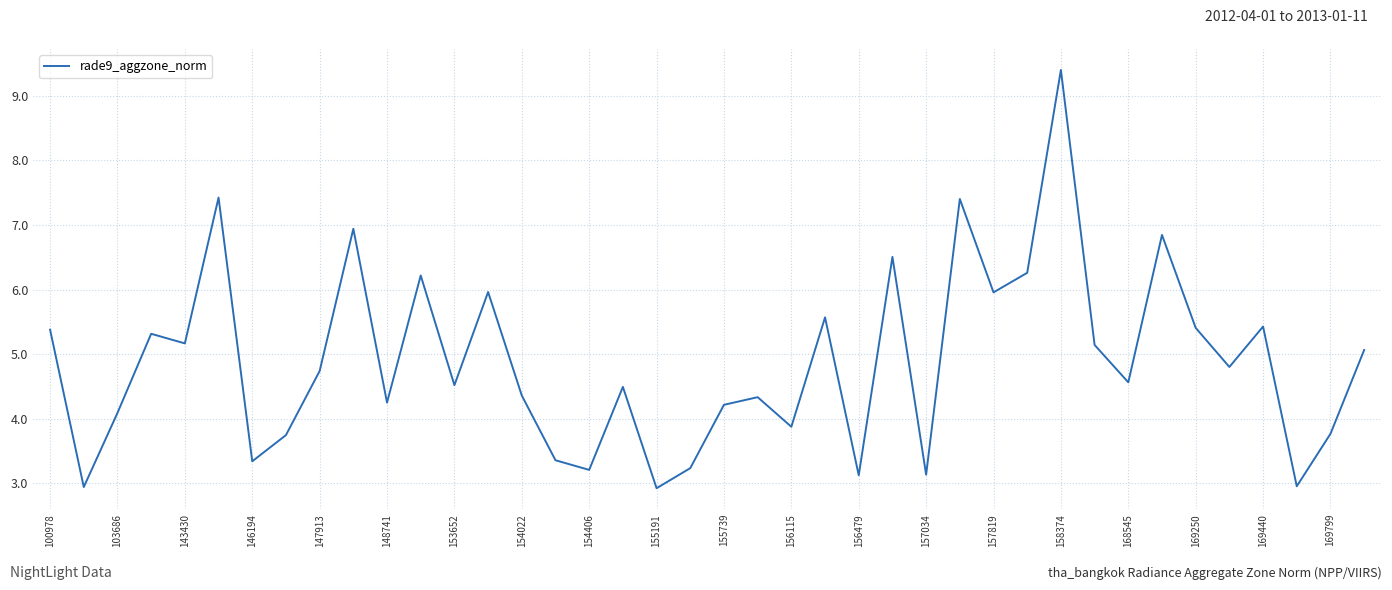

How many interior local peaks (higher than both neighbors) does the data have?

13